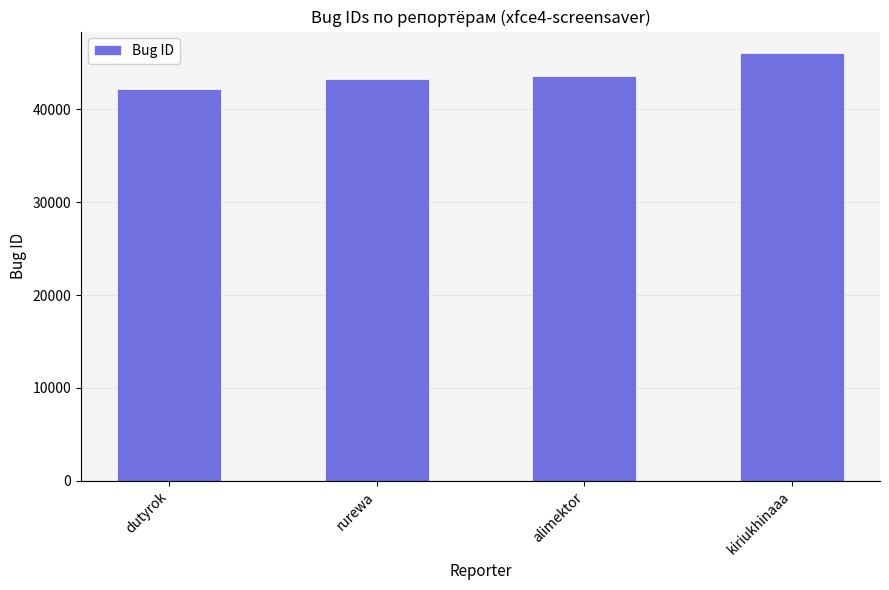

What is the sum of all values?

175150